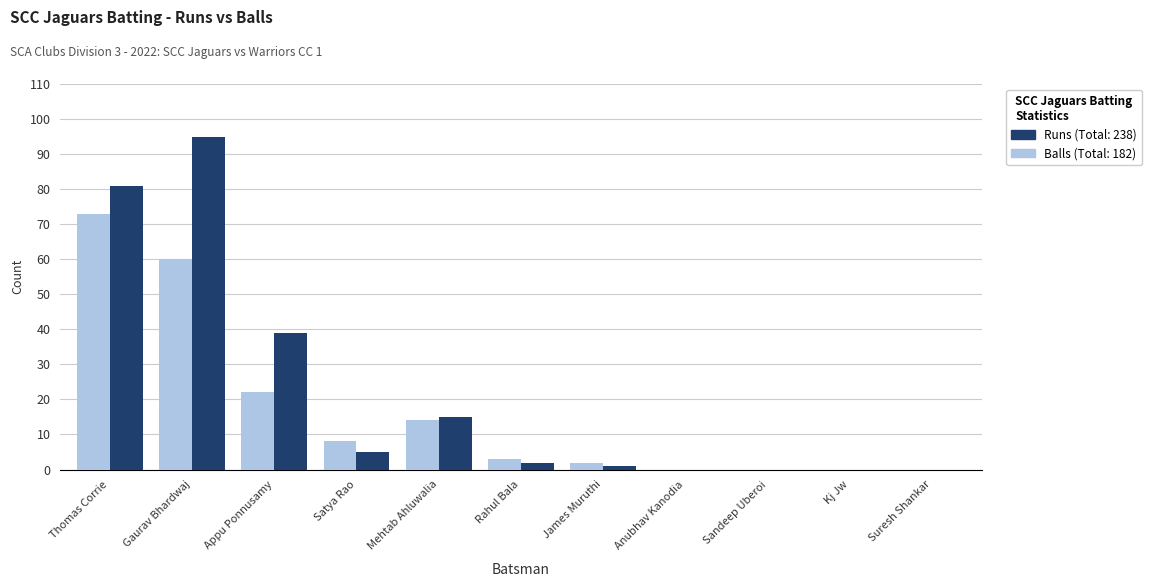

How many data points does each series have?

11